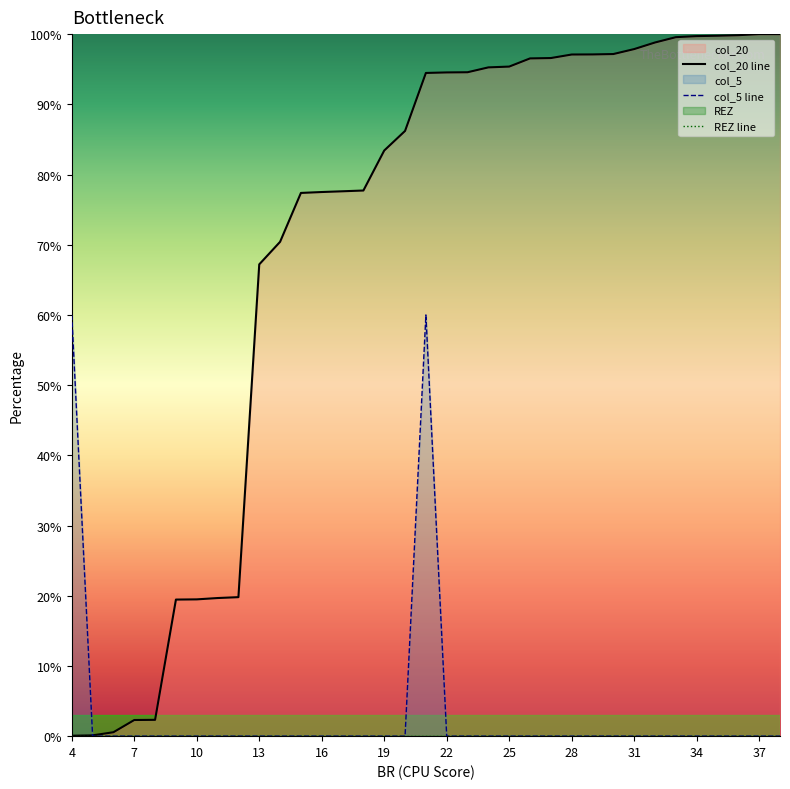

What is the lowest value of the col_20 line series?

0.1